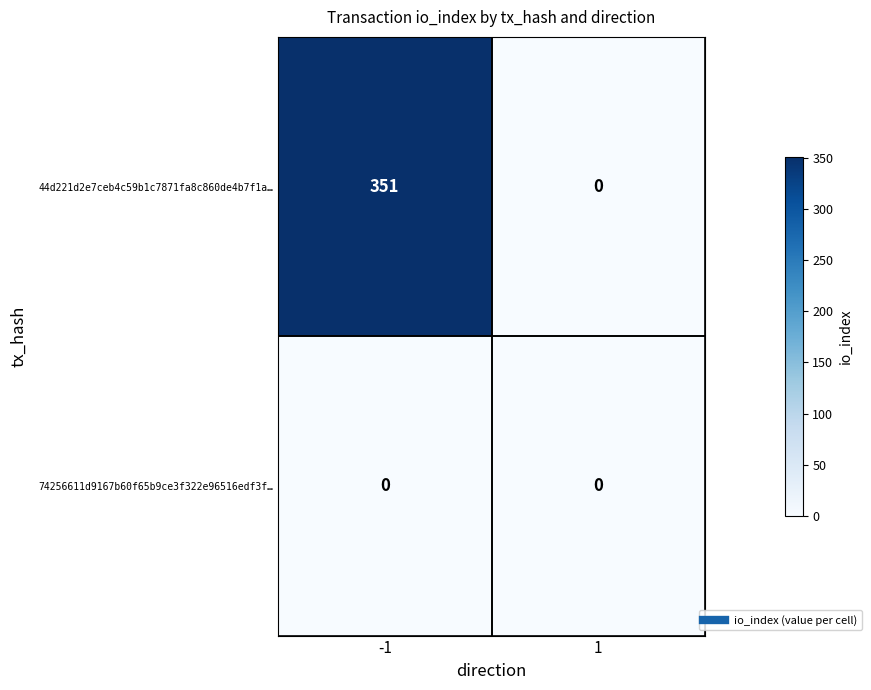

Between -1 and 1, which series saw the biggest shift?

44d221d2e7ceb4c59b1c7871fa8c860de4b7f1a…